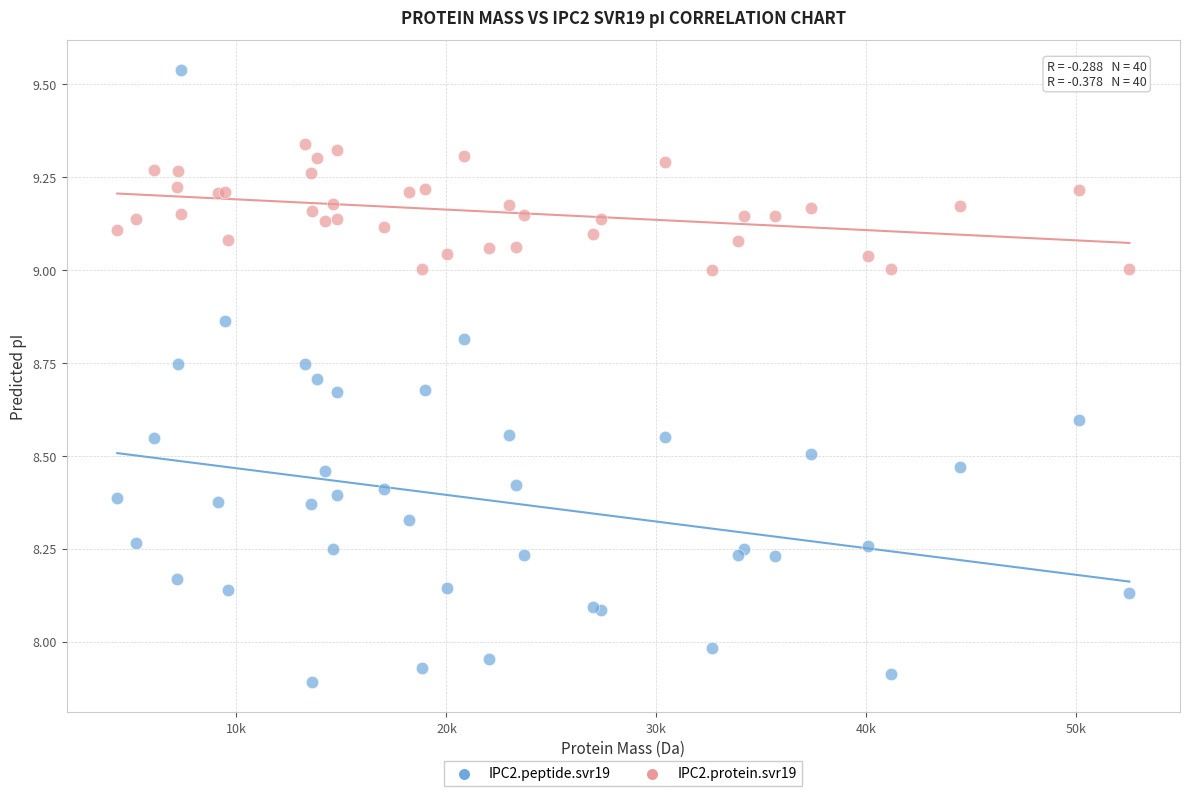

Which series has the widest spread of Y values?

IPC2.peptide.svr19